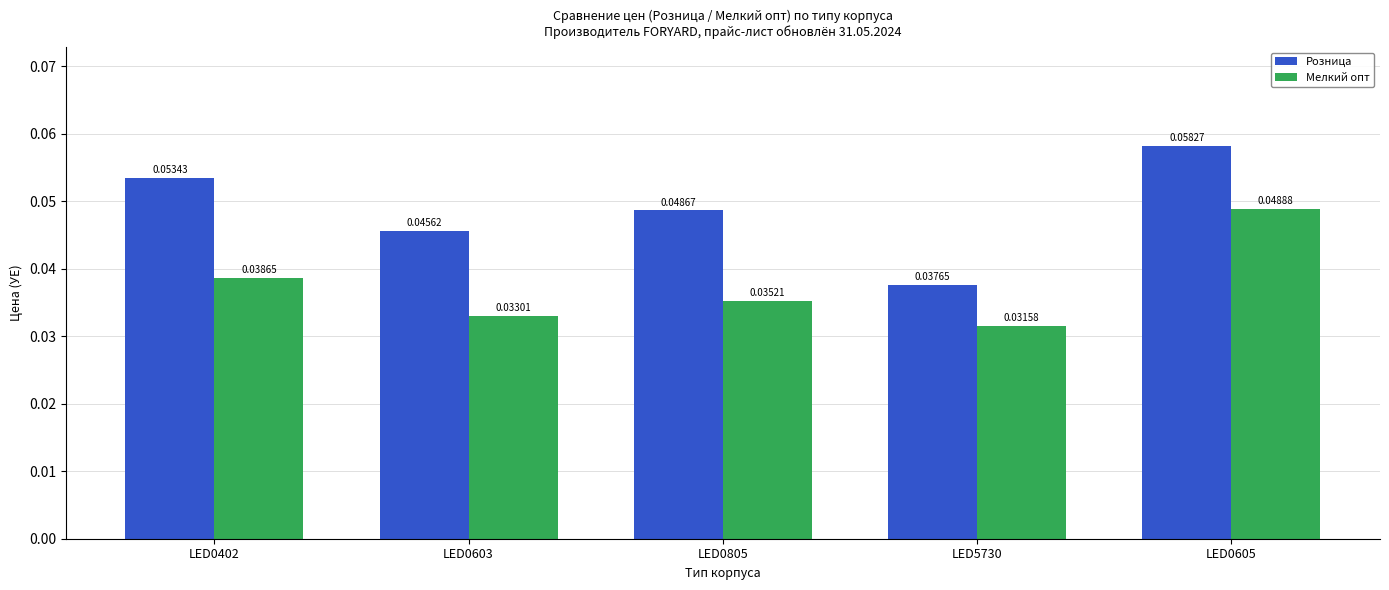

Between LED0805 and LED5730, which series saw the biggest shift?

Розница